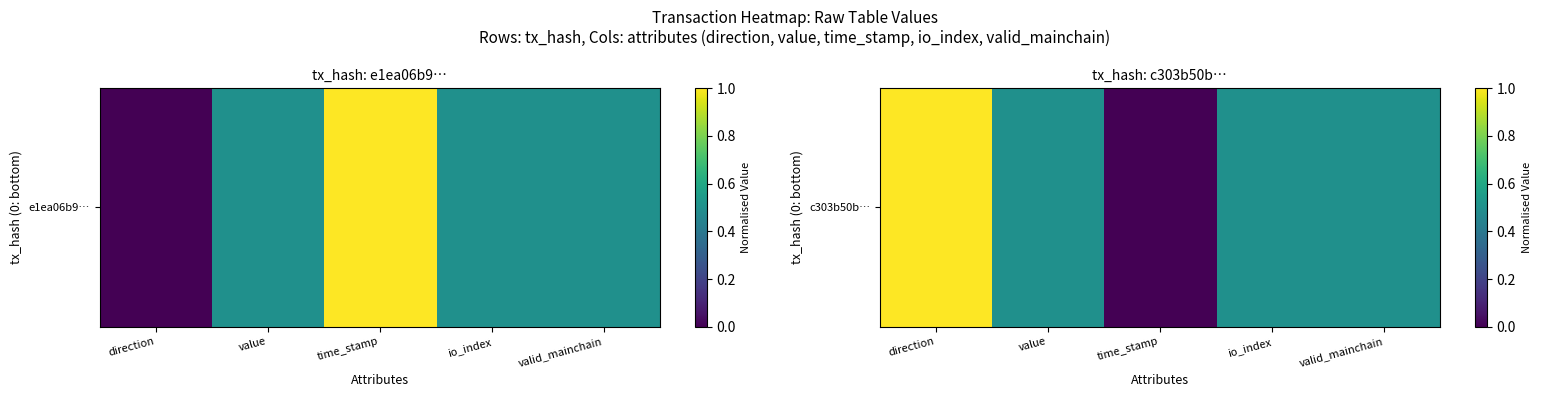

How many values exceed 0?

4